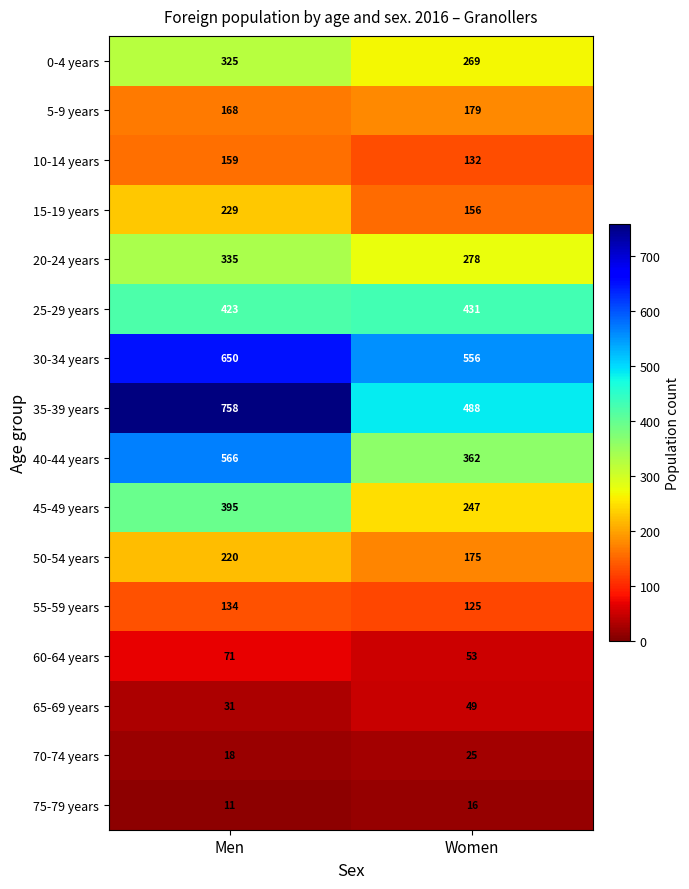

What is the approximate value of 55-59 years at Women?

125